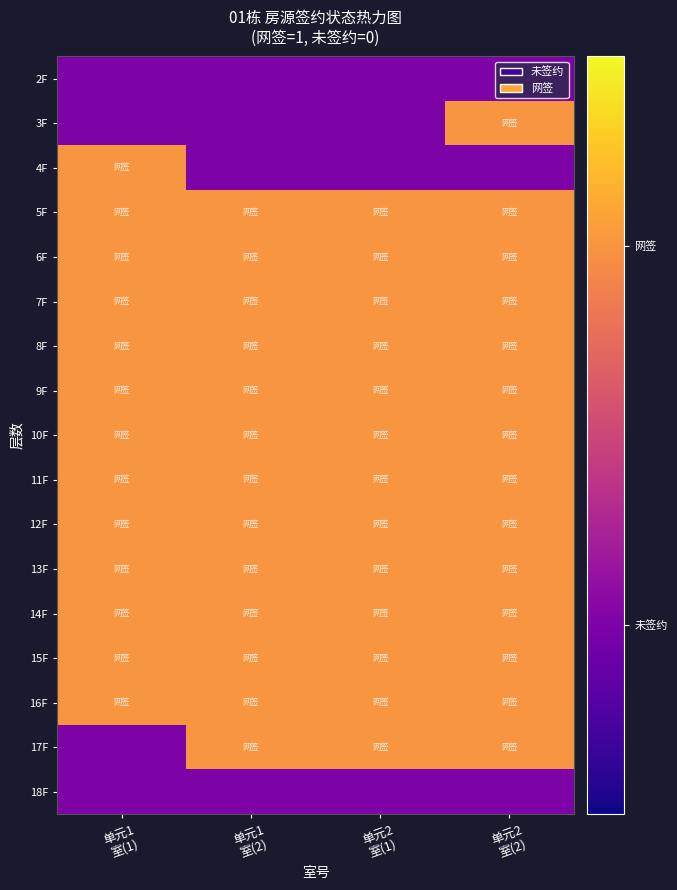

What is the total value across all series at 单元1
室(2)?

13